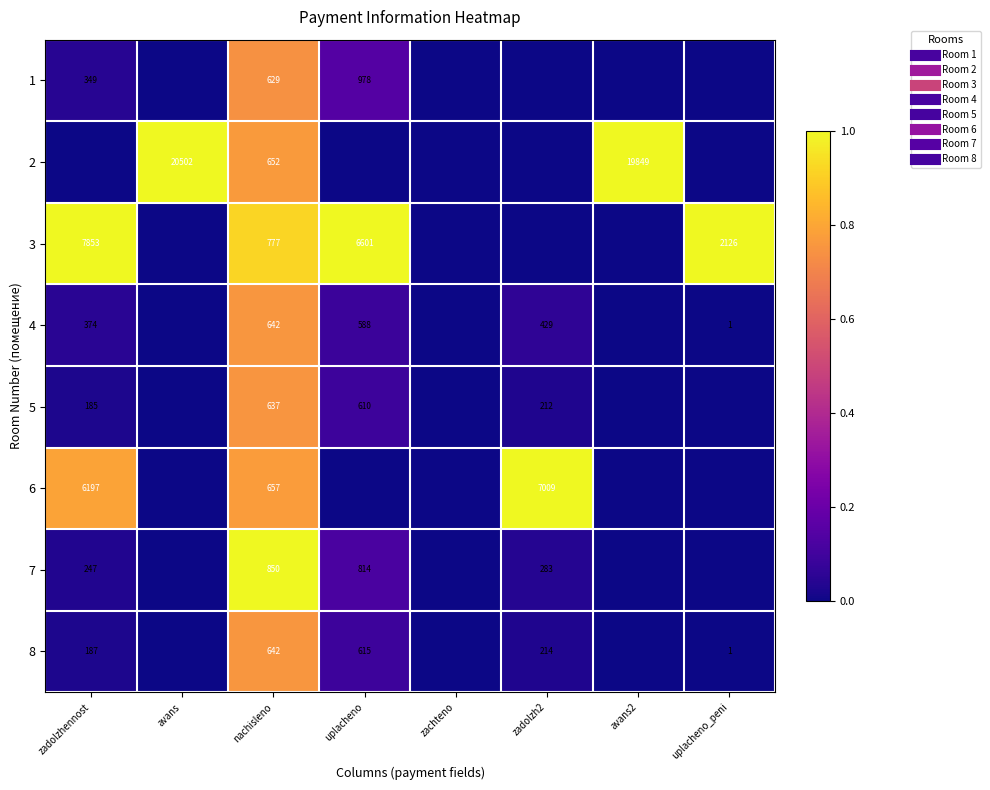

At which category does the chart reach its peak across all series?

avans